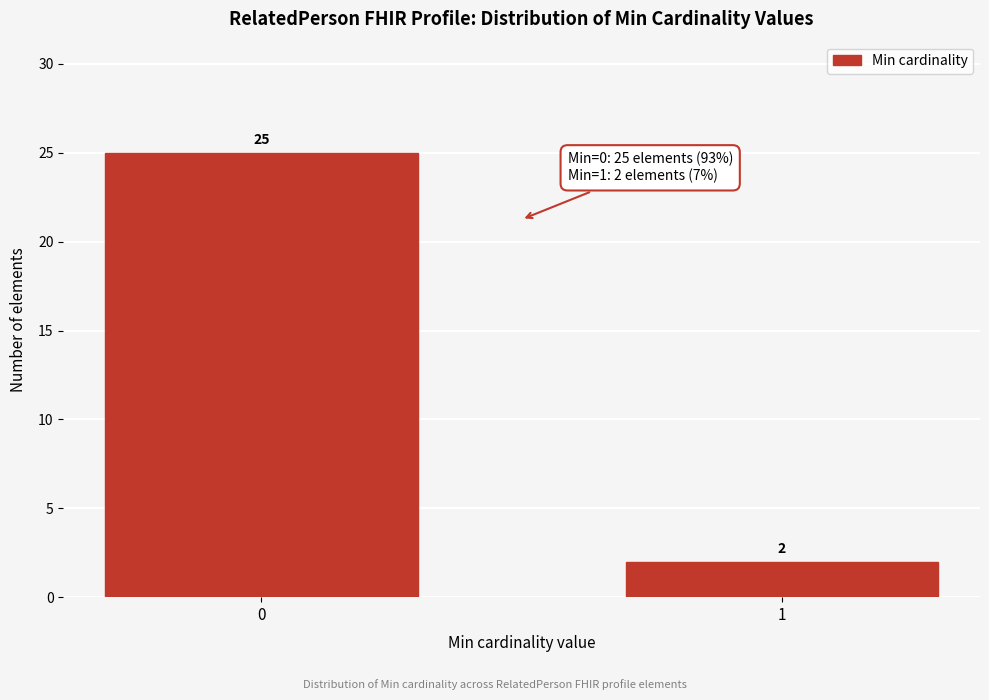

Reading left to right, list all the values displayed in this chart.

0=25	1=2